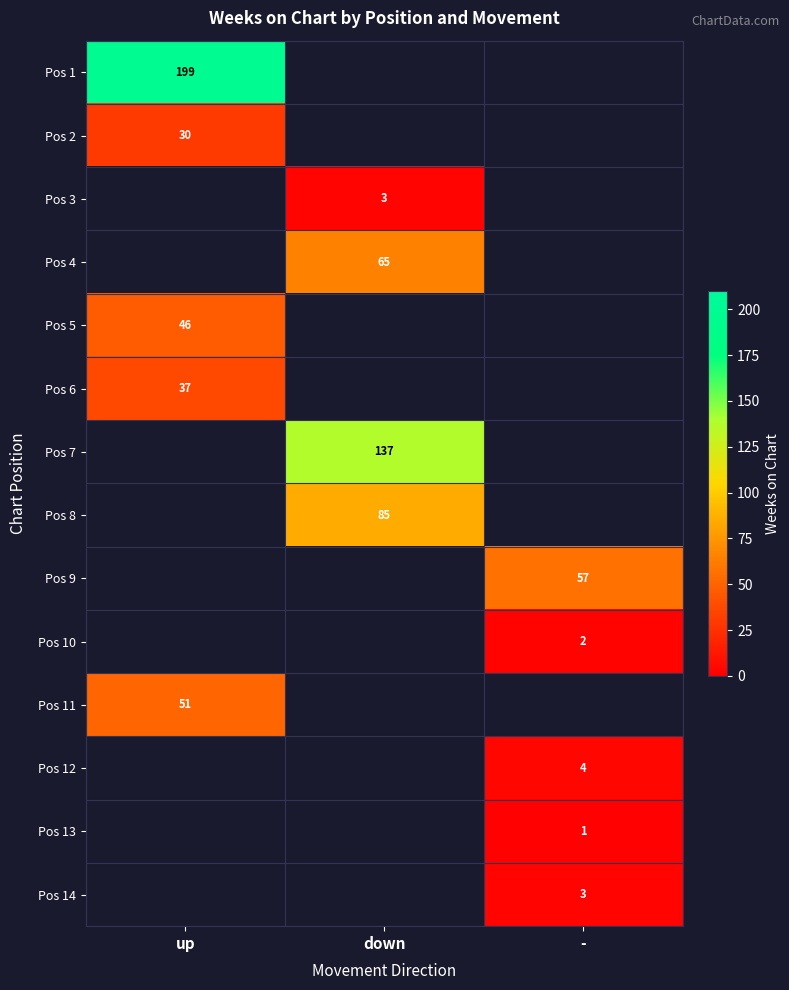

Which has a higher value, down or up?

up